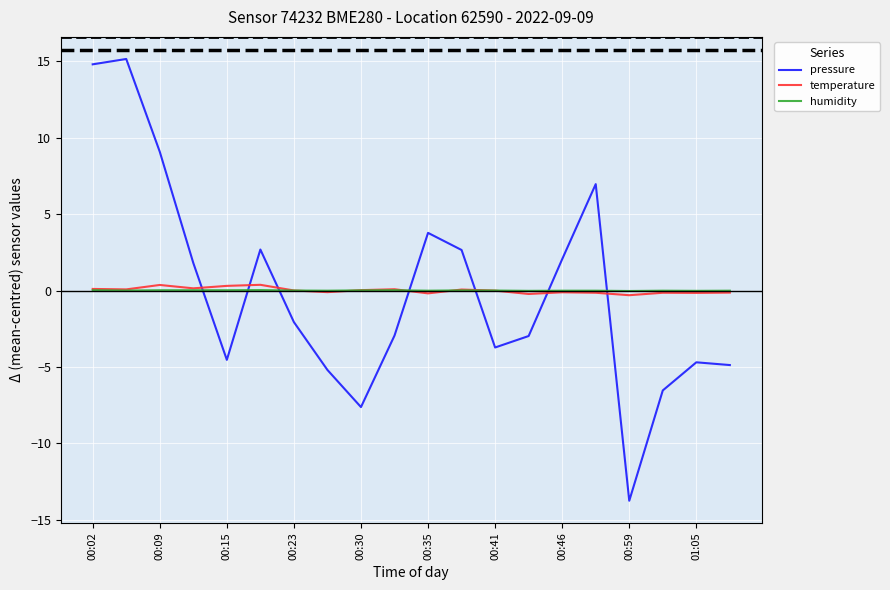

What is the smallest value displayed?

-13.8